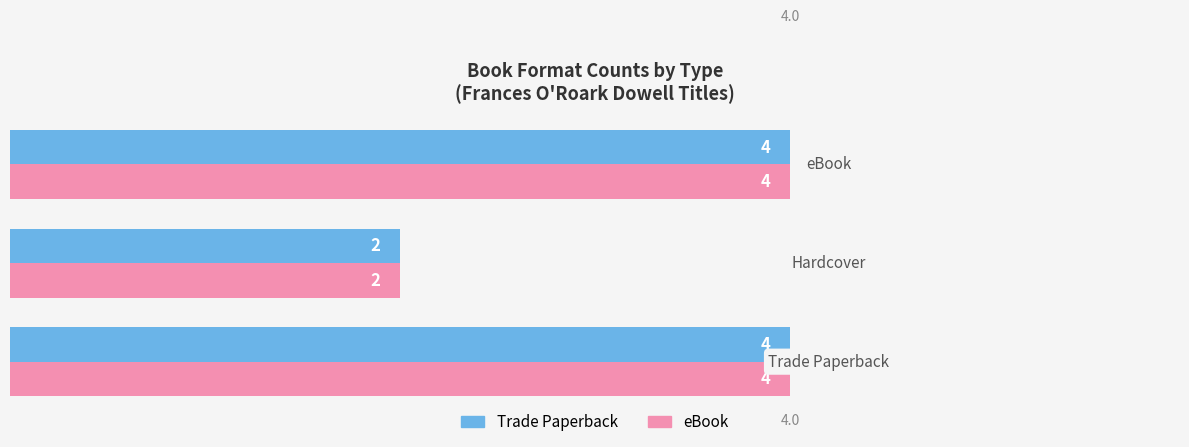

What is the greatest value displayed?

4